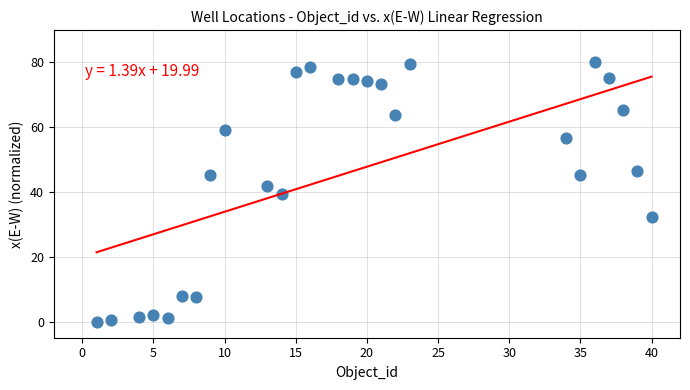

What is the range of Y values (max minus min)?

80.0